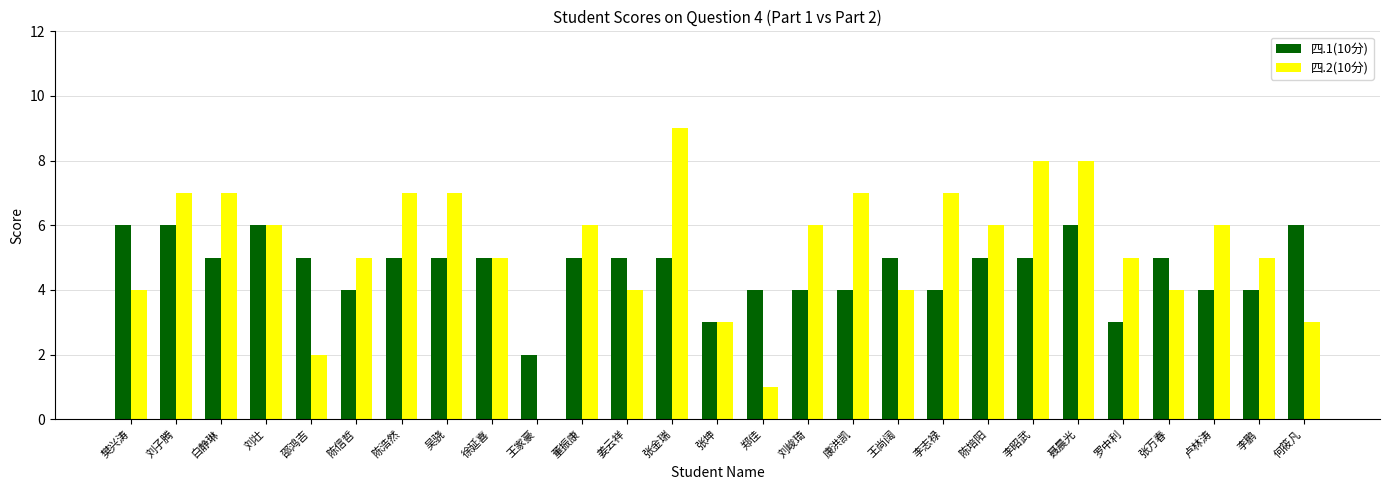

Which category has the highest value in the 四.2(10分) series?

张金瑞